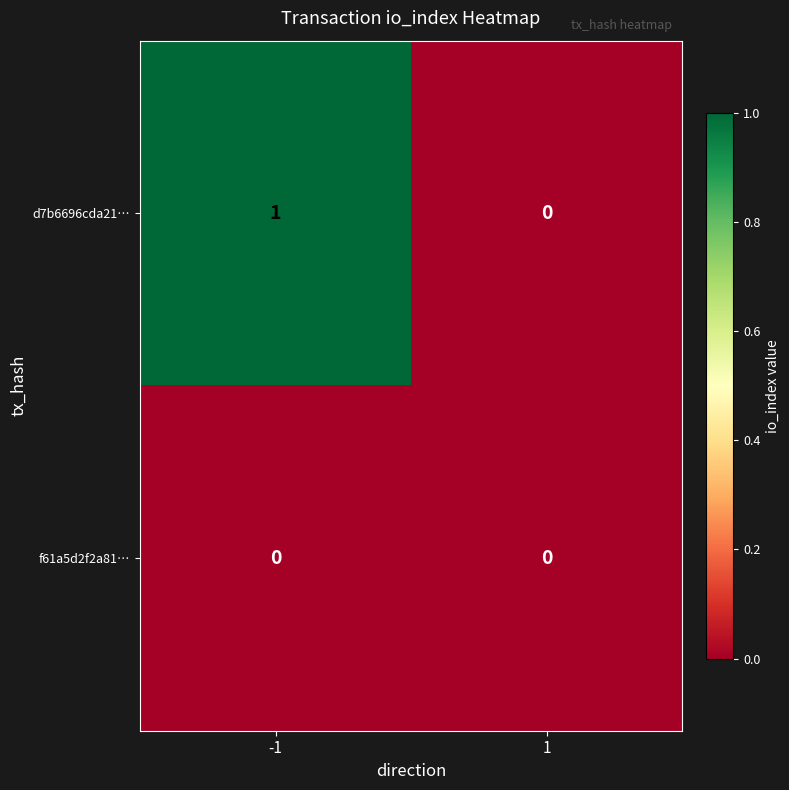

Which series has the widest spread of values?

d7b6696cda21…